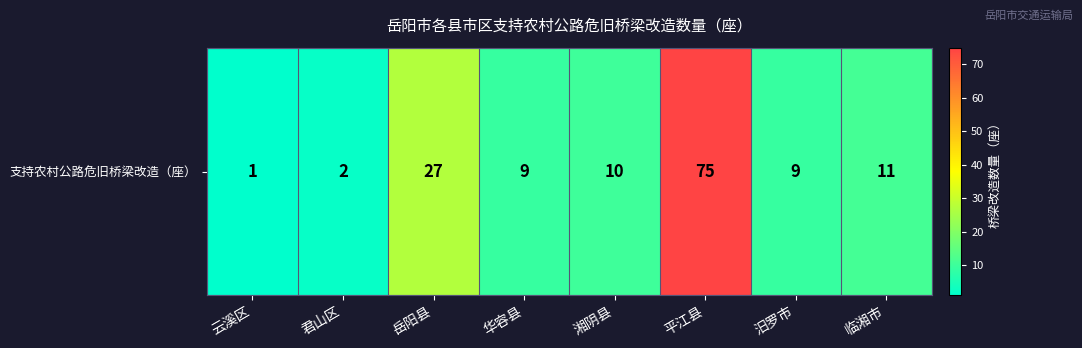

Reading left to right, extract all data points from this chart.

1	2	27	9	10	75	9	11